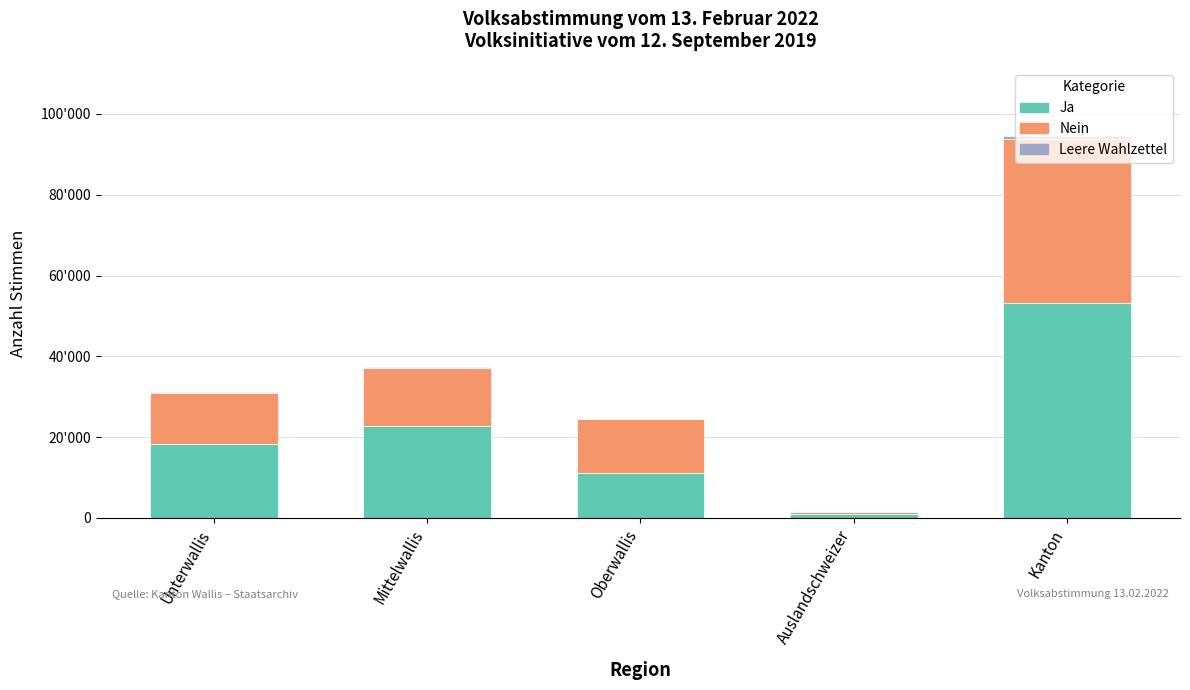

List the labels in order of Leere Wahlzettel value, smallest first.

Auslandschweizer, Oberwallis, Unterwallis, Mittelwallis, Kanton